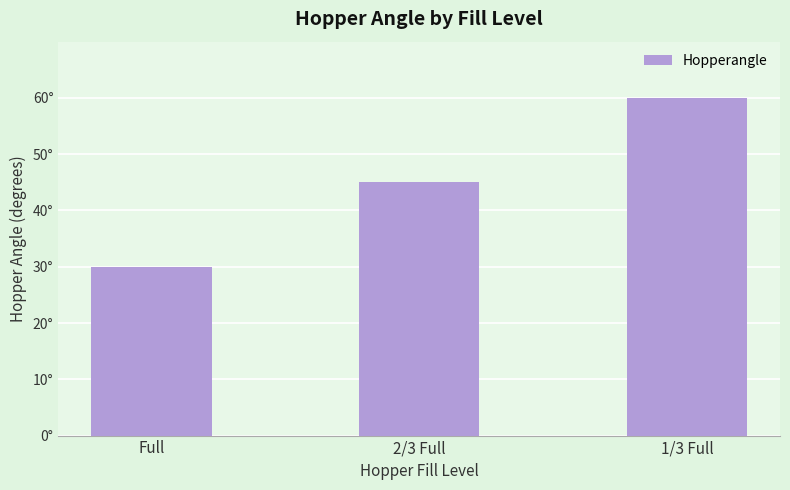

At which label does the data first exceed 45?

1/3 Full